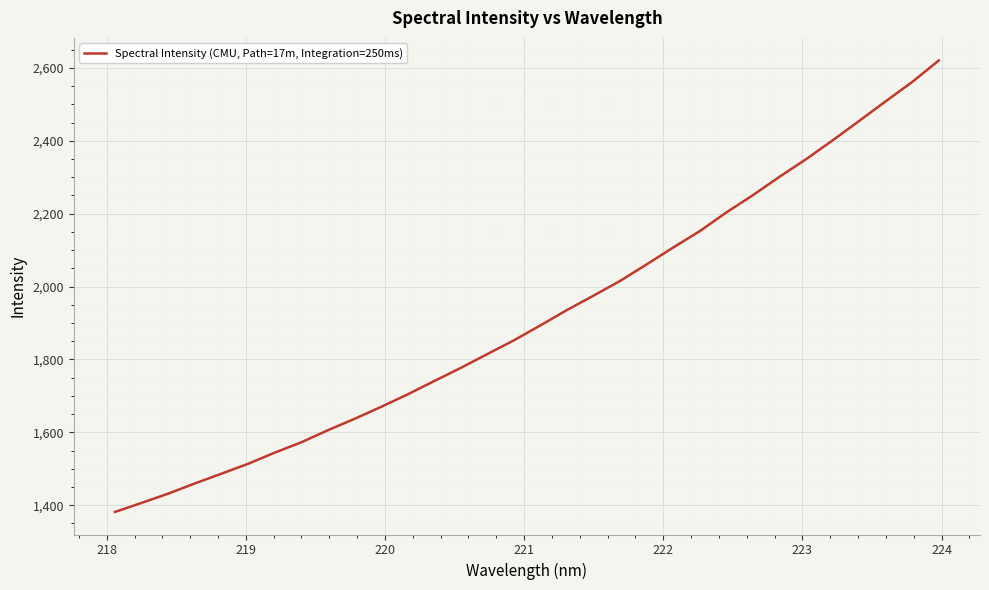

True or false: the data has more than 1 interior local peaks.

False